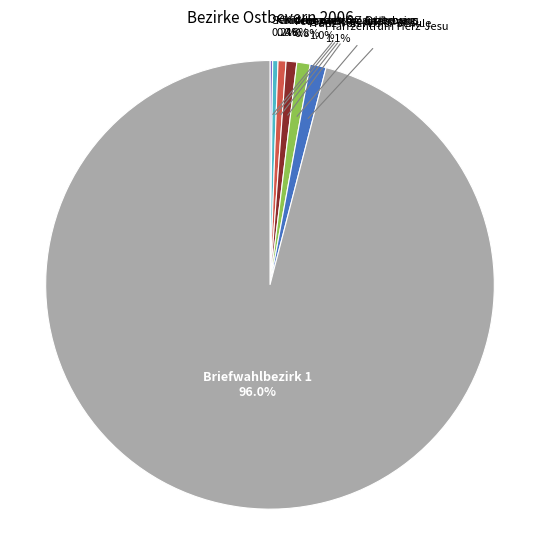

What is the ratio of the value at Briefwahlbezirk 1 to the value at Kindergarten Zauberburg?

167.0